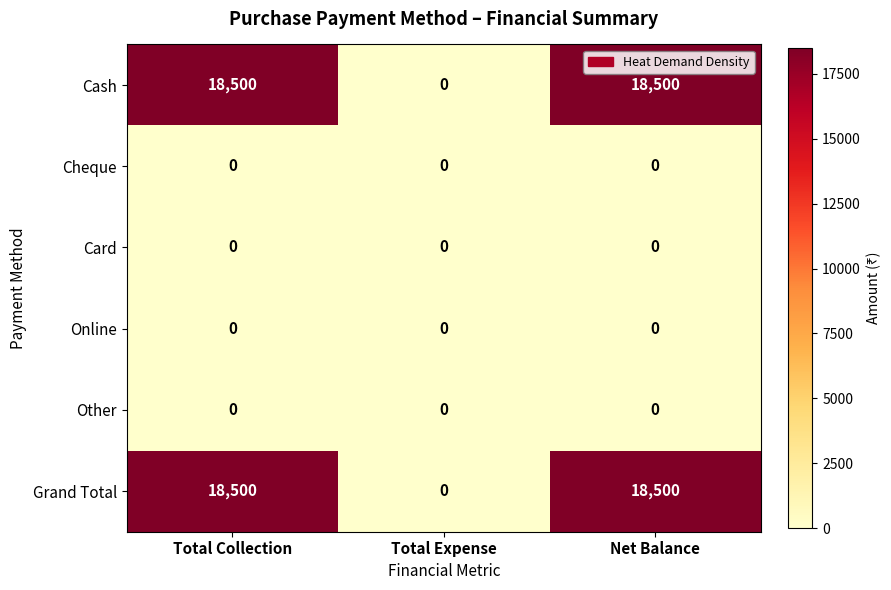

What is the sum of all Cash values?

37000